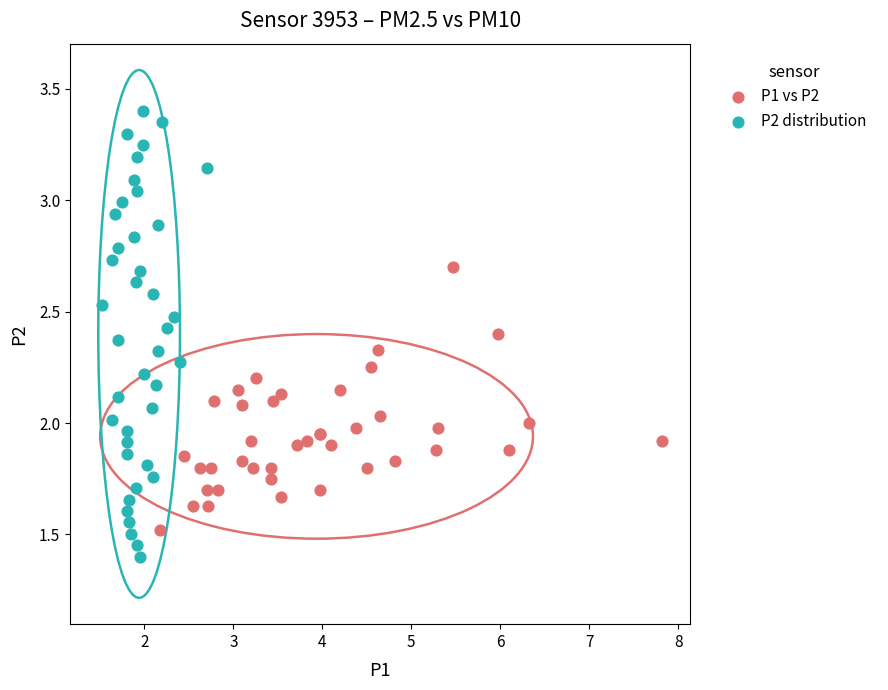

Which series reaches the maximum Y coordinate?

P2 distribution